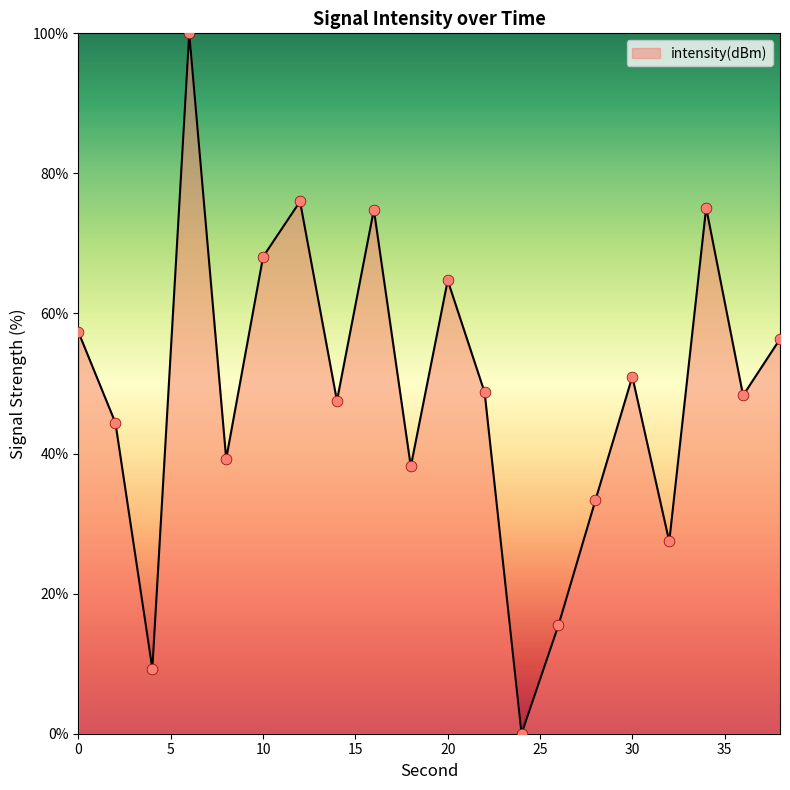

What is the difference between the maximum and minimum values?

100.0